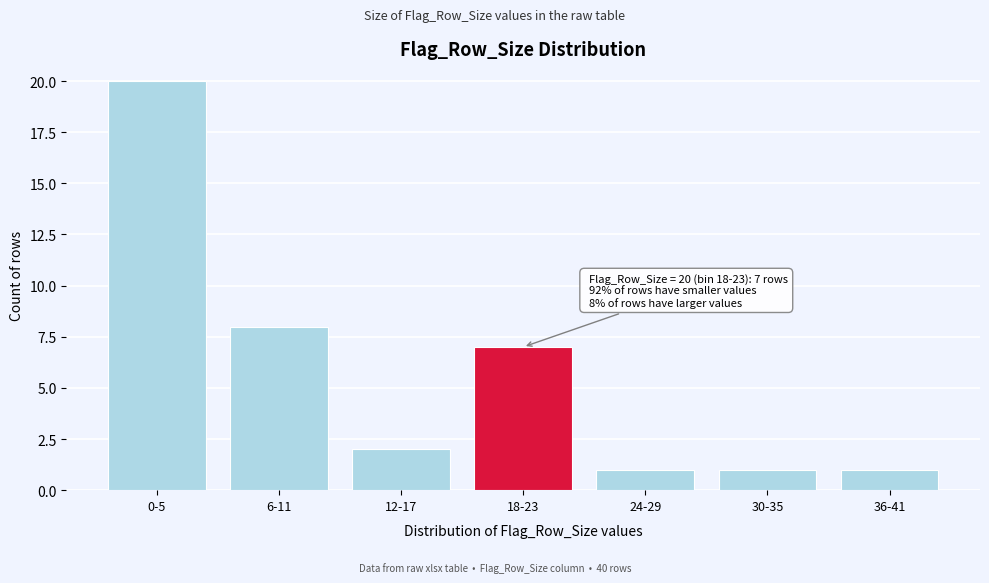

Reading left to right, list all the values displayed in this chart.

0-5=20	6-11=8	12-17=2	18-23=7	24-29=1	30-35=1	36-41=1